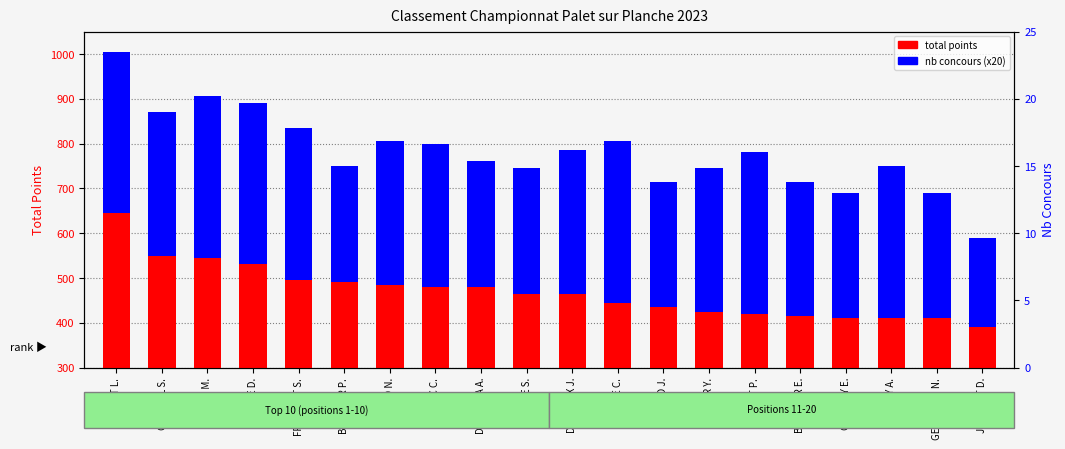

How many bars are there in total?

40